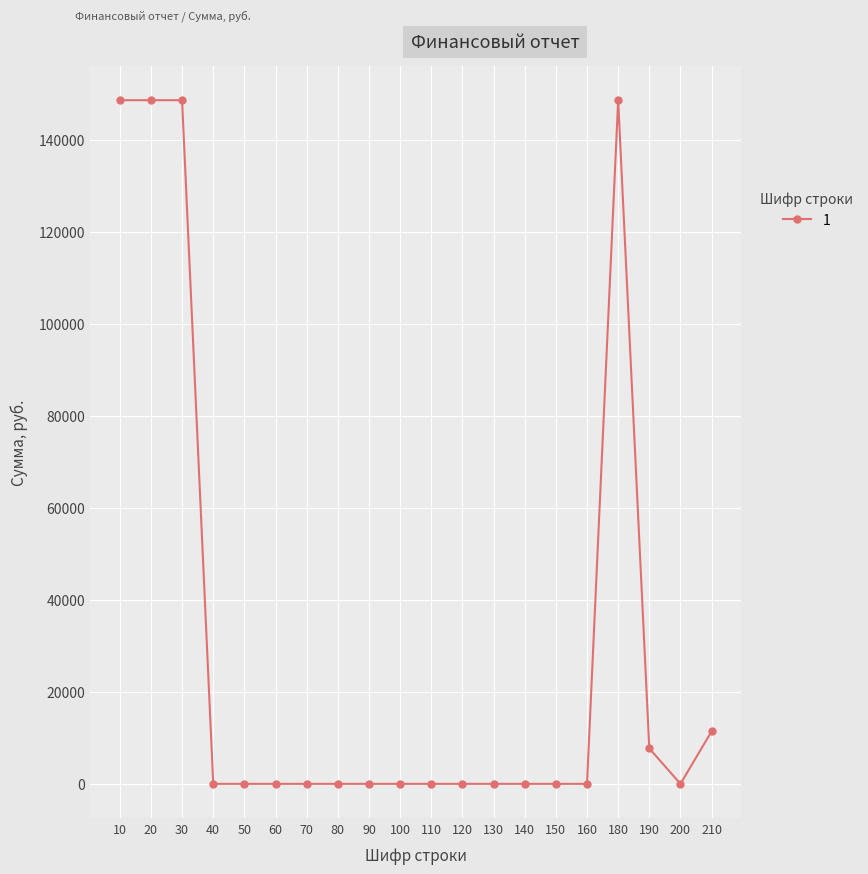

What is the greatest value displayed?

148562